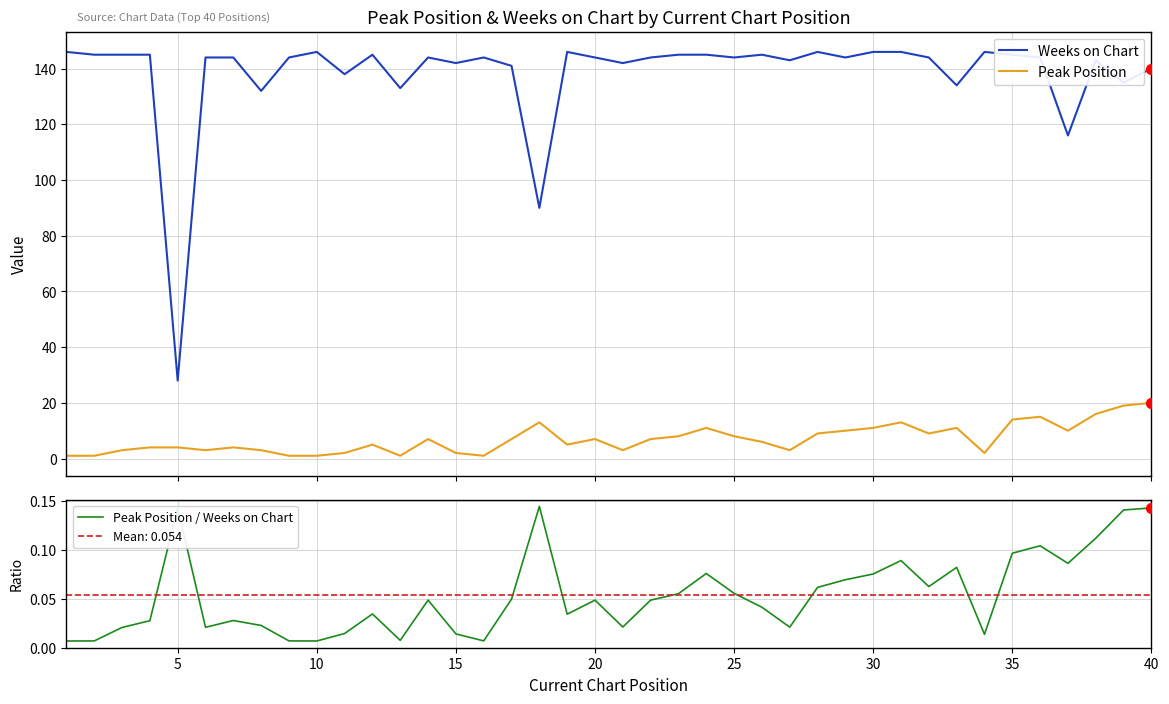

What are all the series names shown in the legend?

Weeks on Chart, Peak Position, Peak Position / Weeks on Chart